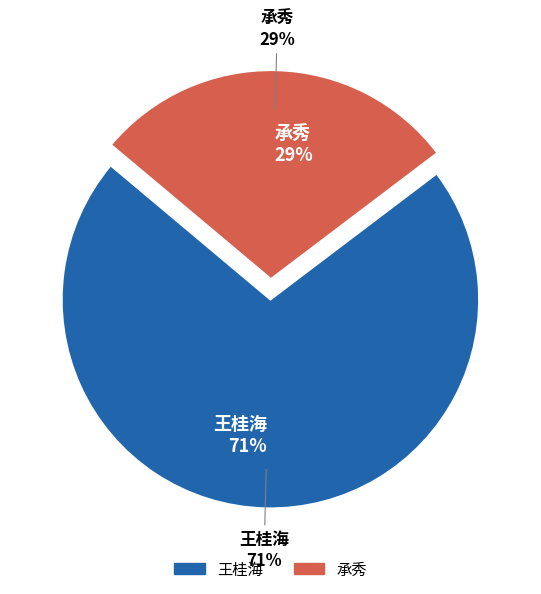

What is the total percentage of 2 and 1?

100.0%